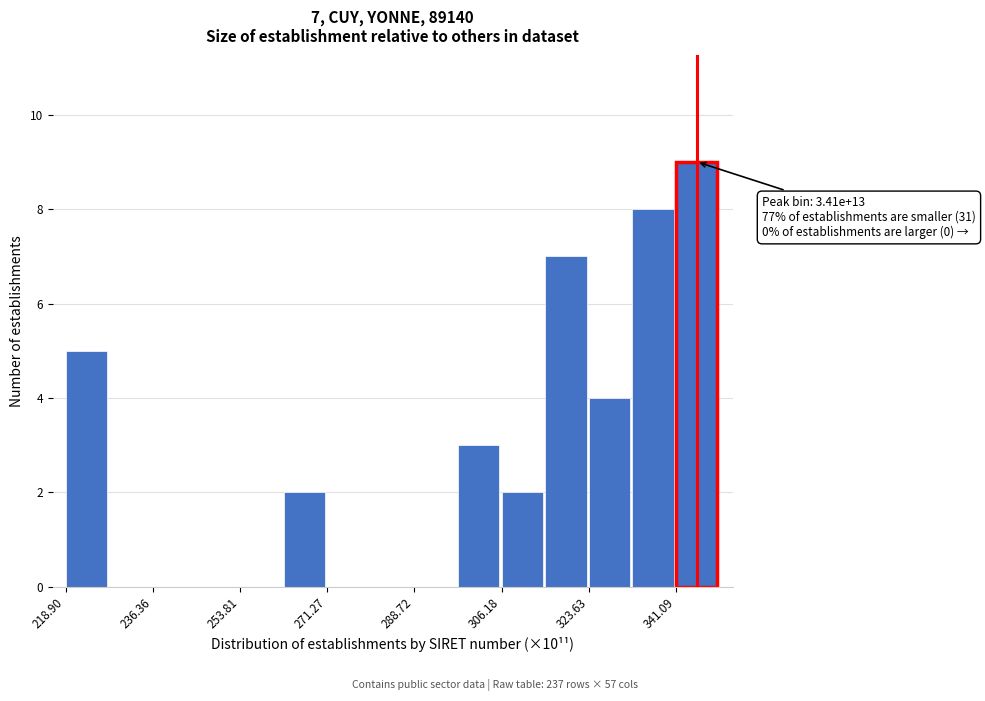

Which range on the x-axis has the tallest bar?

342 to 350